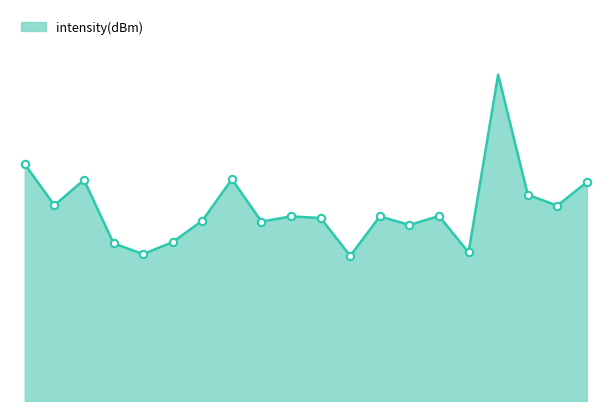

Which has a higher value, 8 or 28?

28